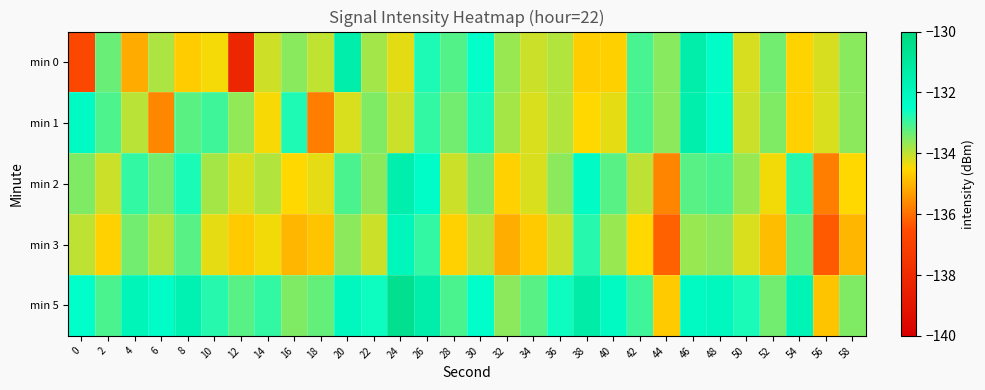

Which label corresponds to the largest value in the chart?

24